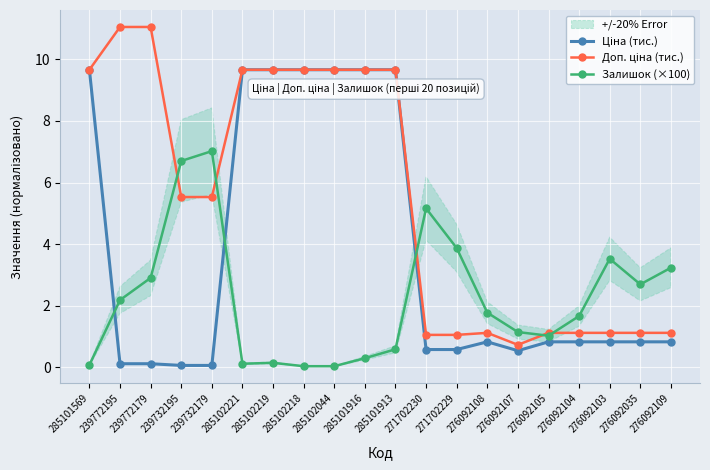

True or false: Ціна (тис.) and Доп. ціна (тис.) cross at least once.

False